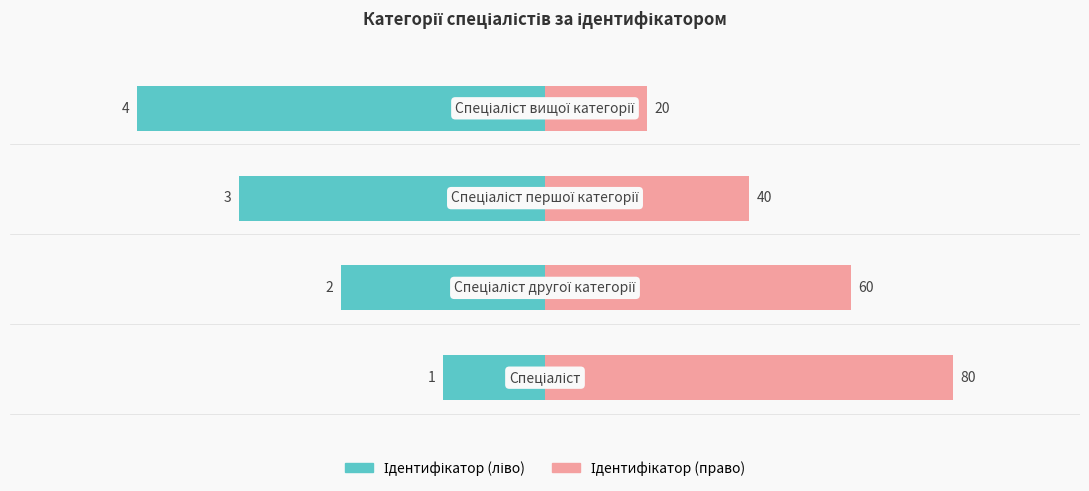

Is it true that Ідентифікатор (право) equals 110 at 0?

False